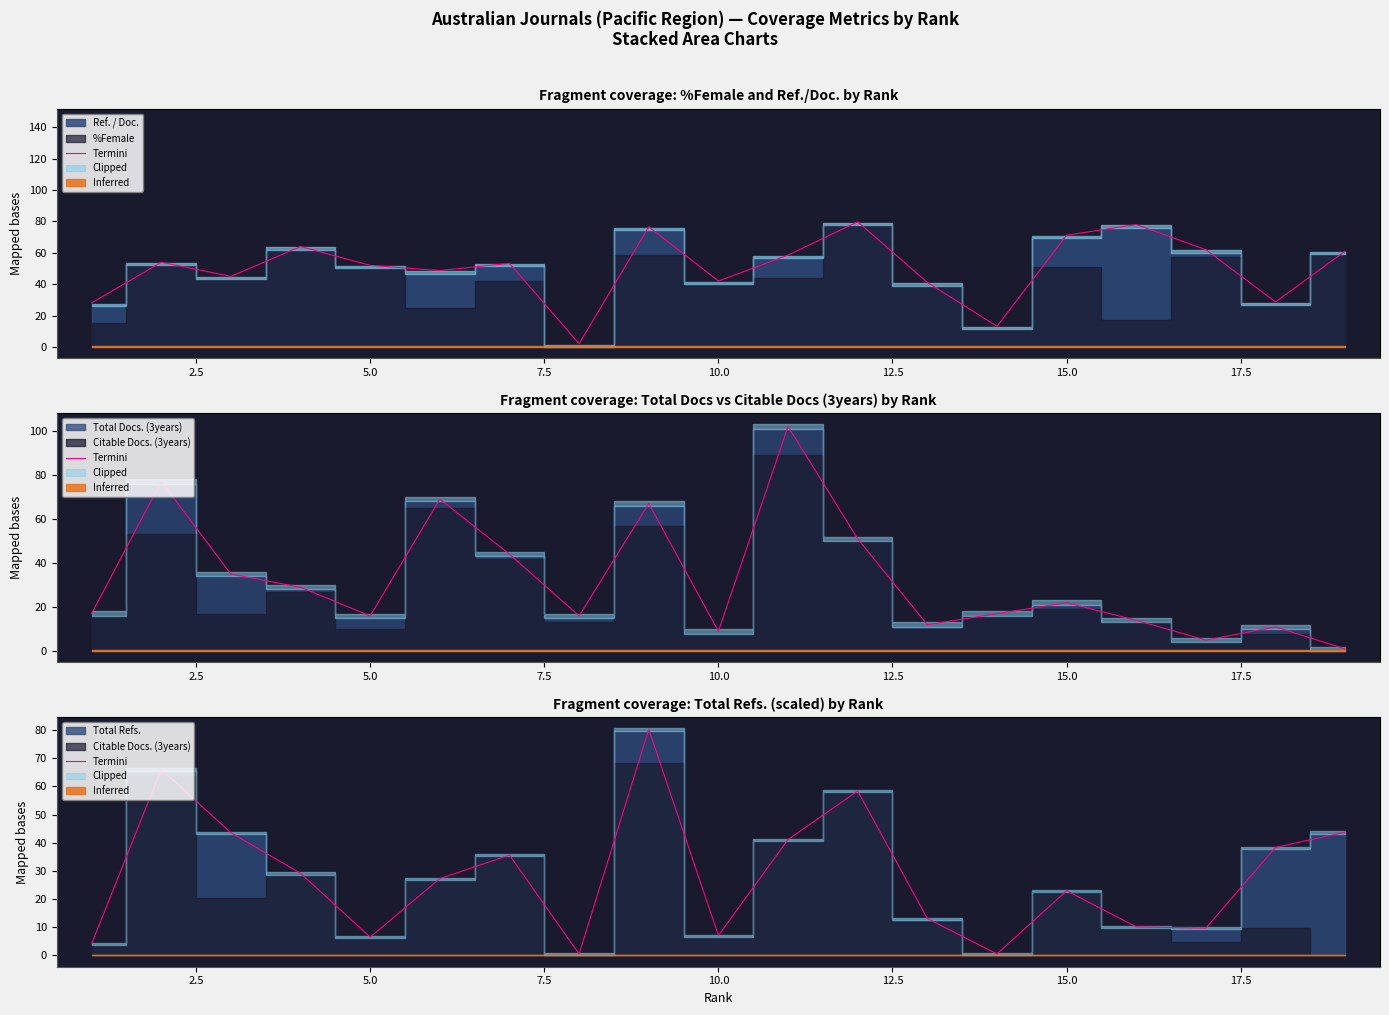

How many lines are shown in the chart?

1